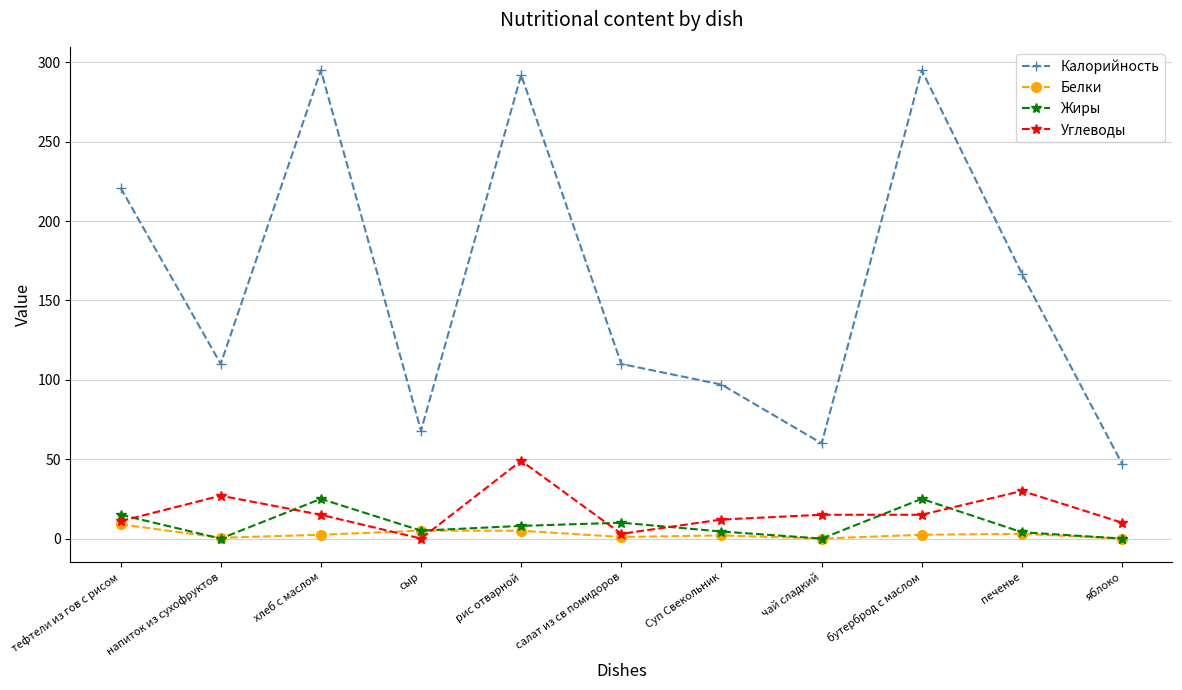

After their last crossing, which series has the higher values: Углеводы or Белки?

Углеводы